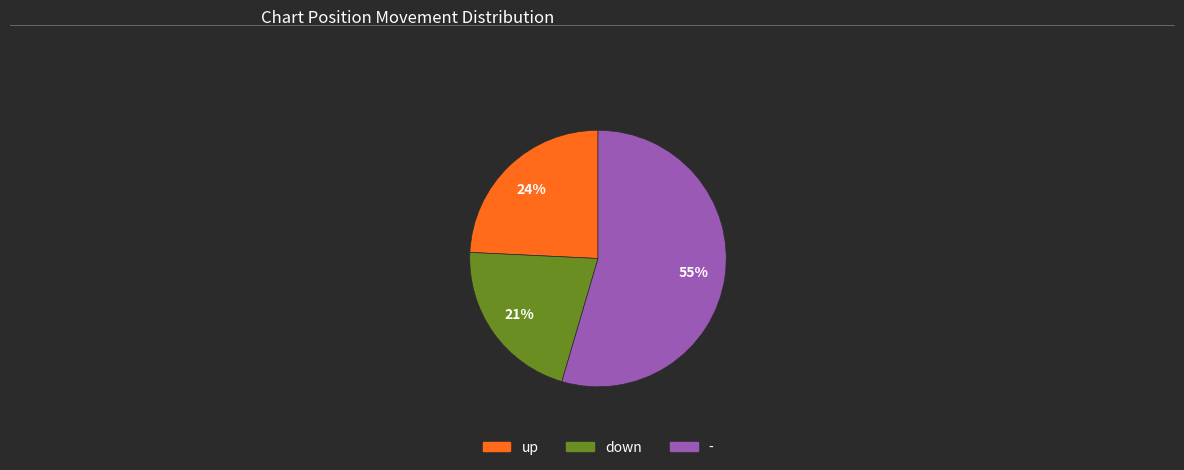

How many slices are in this pie chart?

3